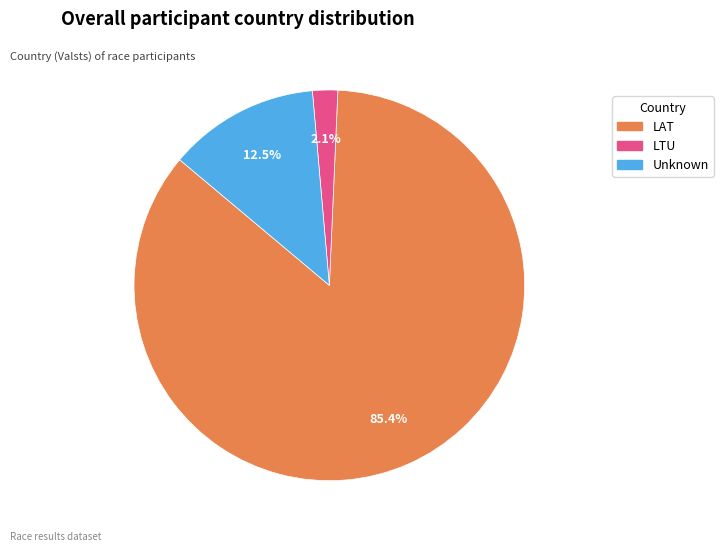

To the nearest percent, what is the average slice percentage?

33%